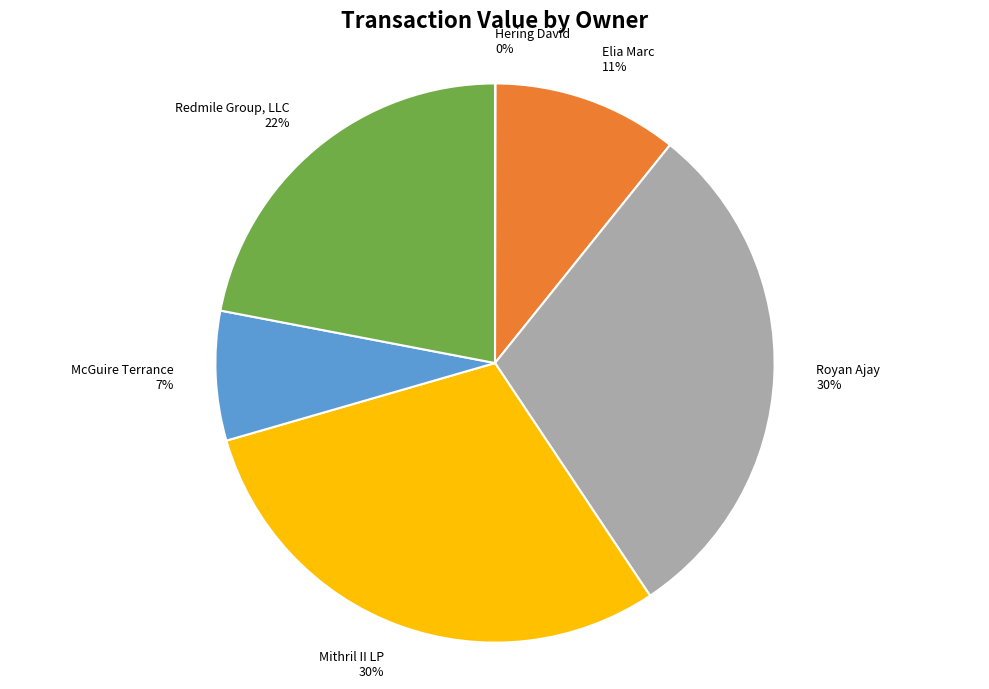

Is the sum of Elia Marc and Royan Ajay greater than half?

No